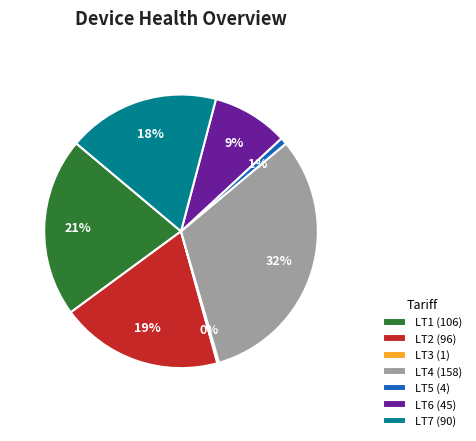

Is it true that LT7 (90) is 18% of the pie?

True